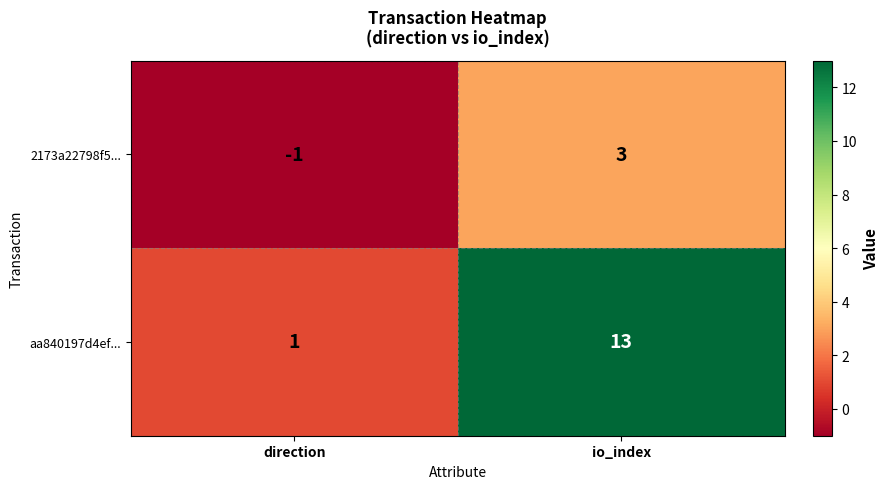

At which label does 2173a22798f5... reach its minimum?

direction